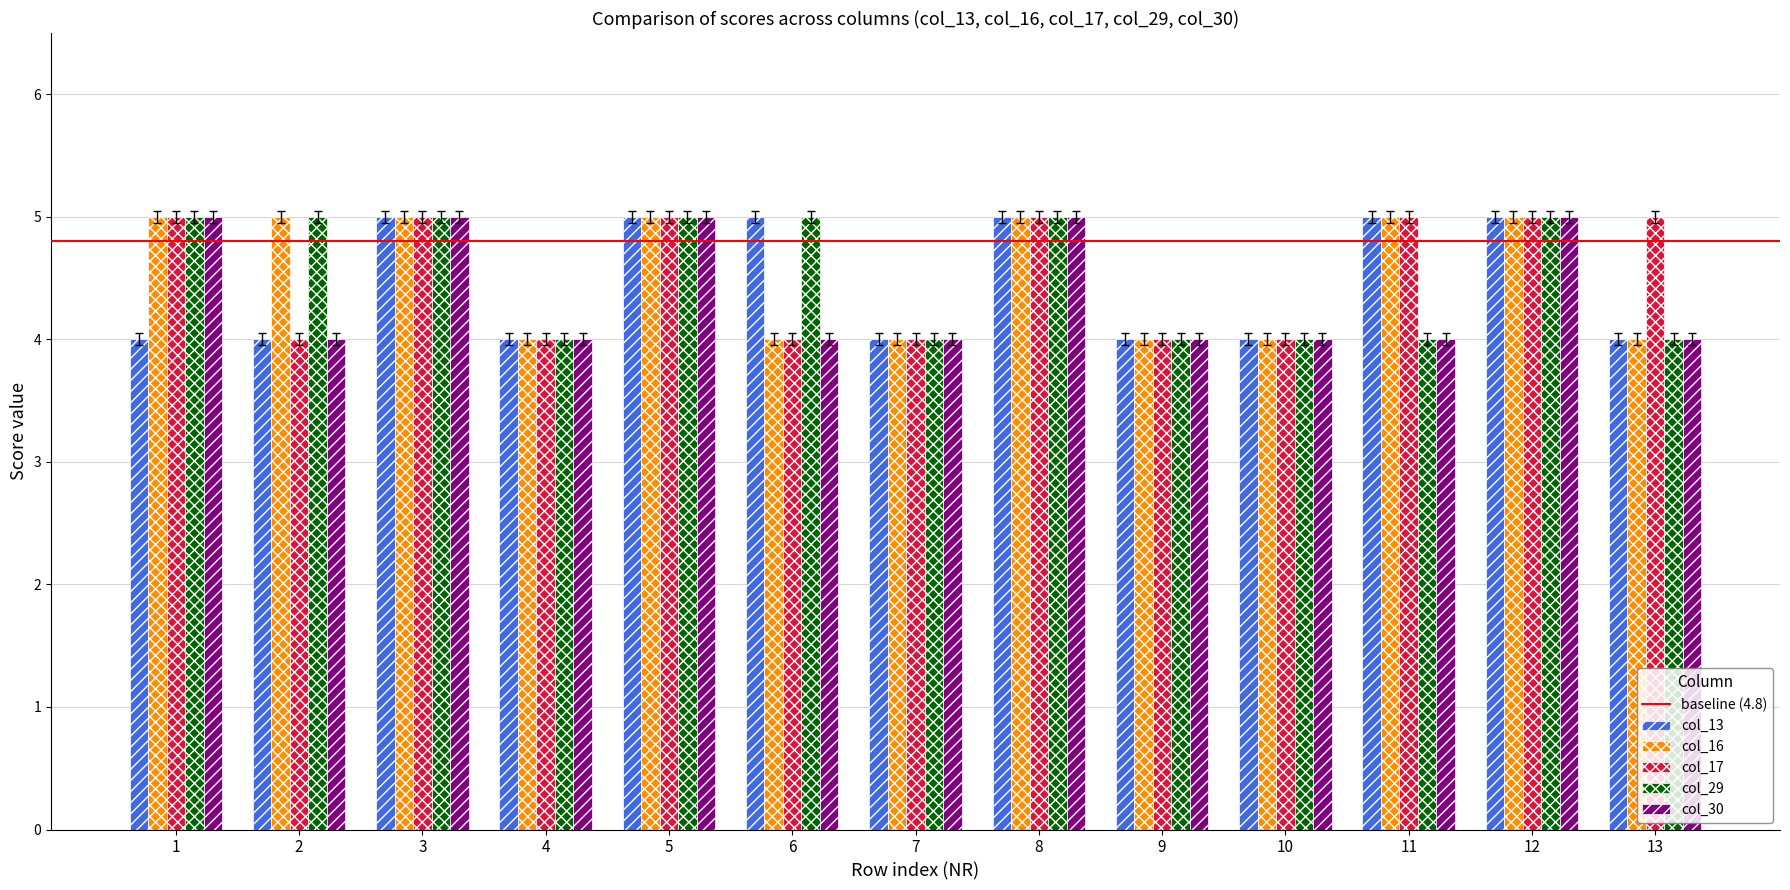

Are the bars grouped side by side (vs. stacked)?

Yes